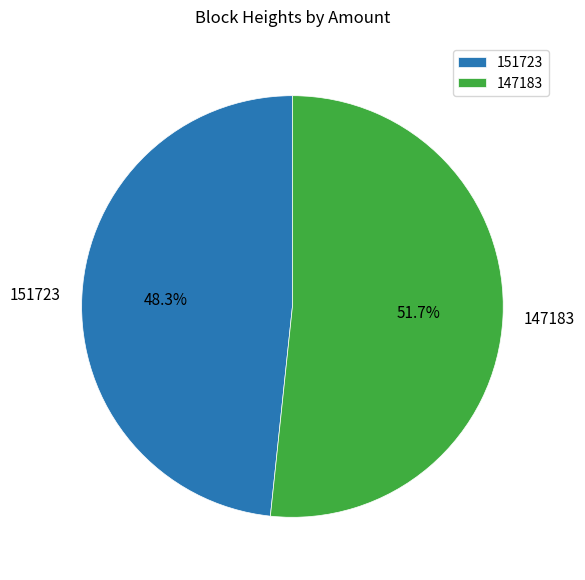

Which slice is the largest?

147183